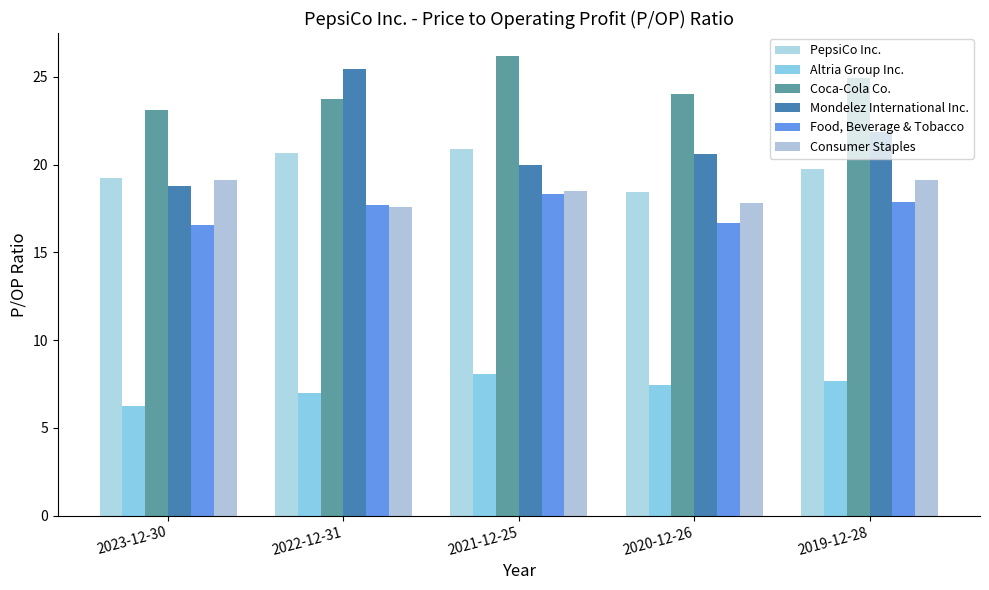

Is it true that Coca-Cola Co. equals 15.7 at 2023-12-30?

False